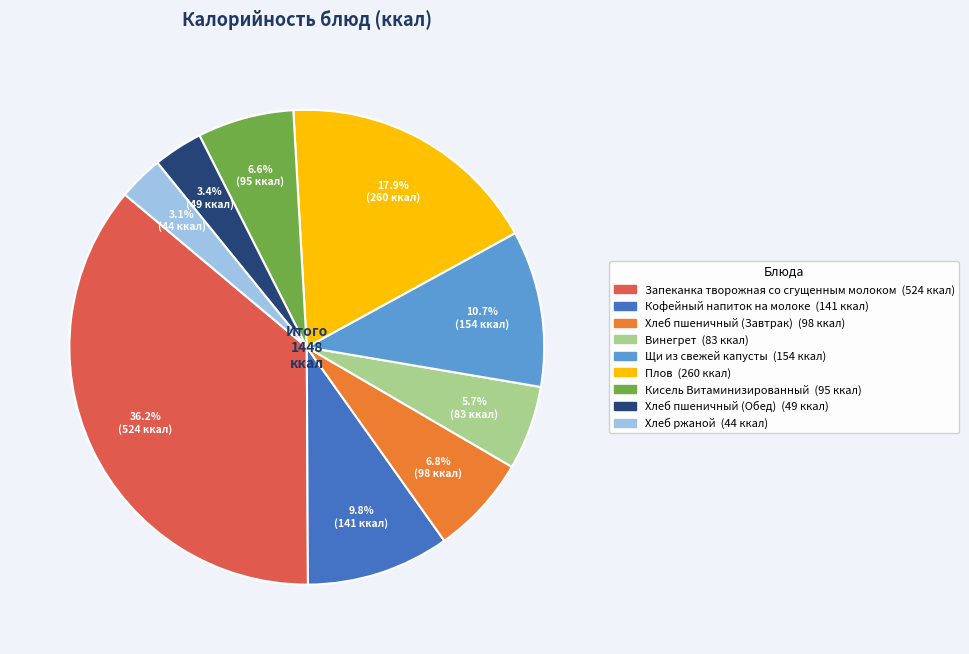

Which category has the biggest portion of the pie?

Запеканка творожная со сгущенным молоком